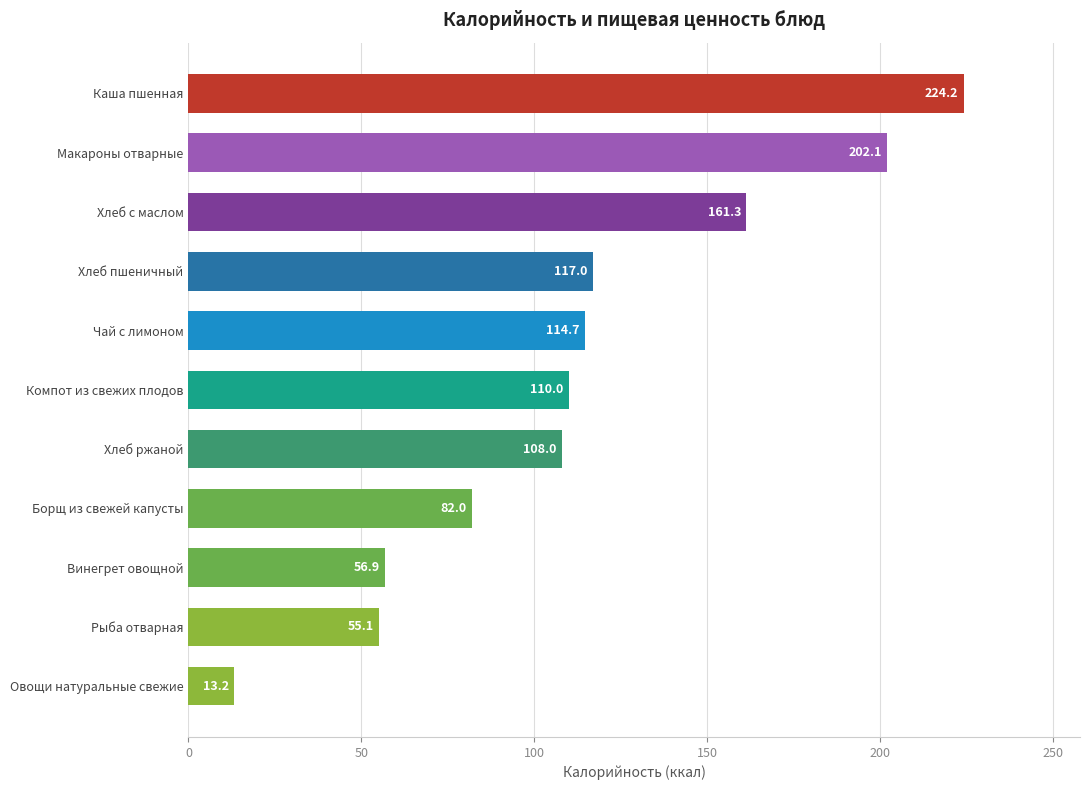

How many series are shown in this chart?

1